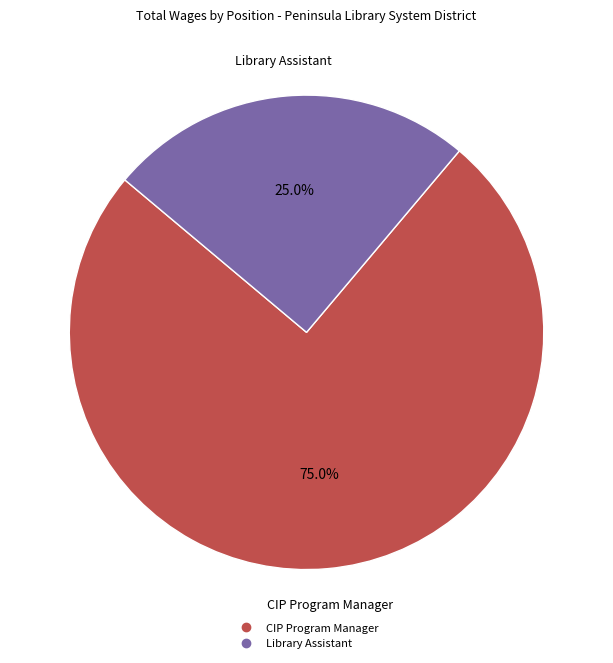

To the nearest percent, what percentage of the pie is CIP Program Manager?

75%